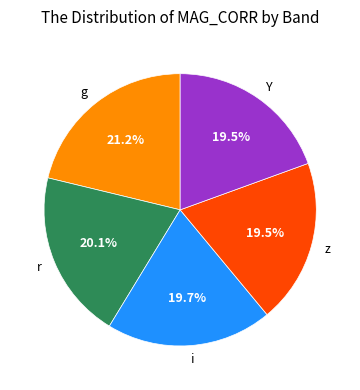

Does g account for over 50% of the chart?

No